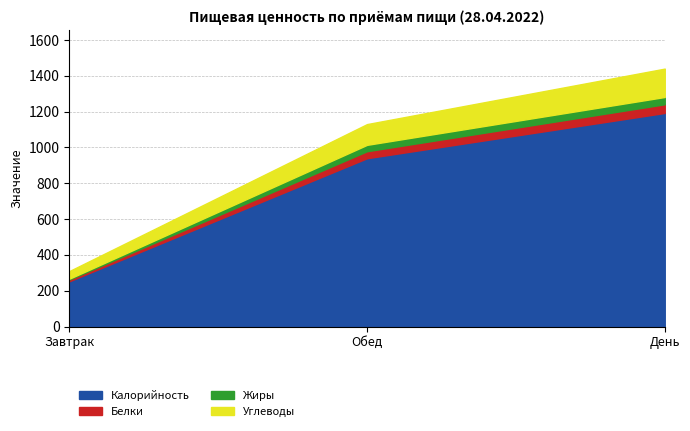

Reading right to left, what are all the values shown in this chart?

Калорийность: День=1192.8	Обед=940.0	Завтрак=252.8
Белки: День=48.6	Обед=39.1	Завтрак=9.5
Жиры: День=40.5	Обед=35.6	Завтрак=4.9
Углеводы: День=158.5	Обед=115.9	Завтрак=42.6